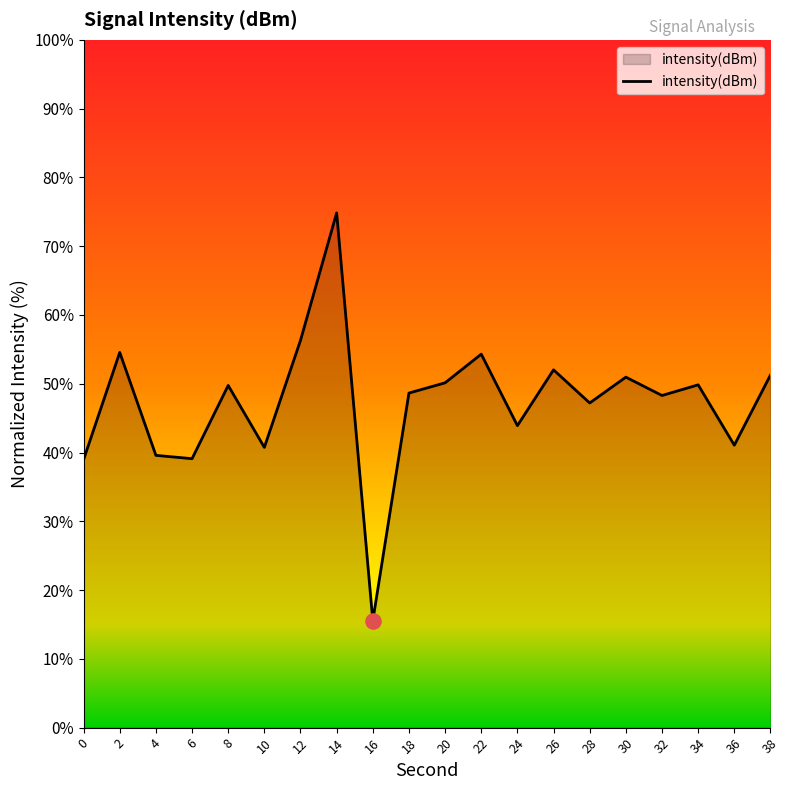

Which has a higher value, 16 or 38?

38